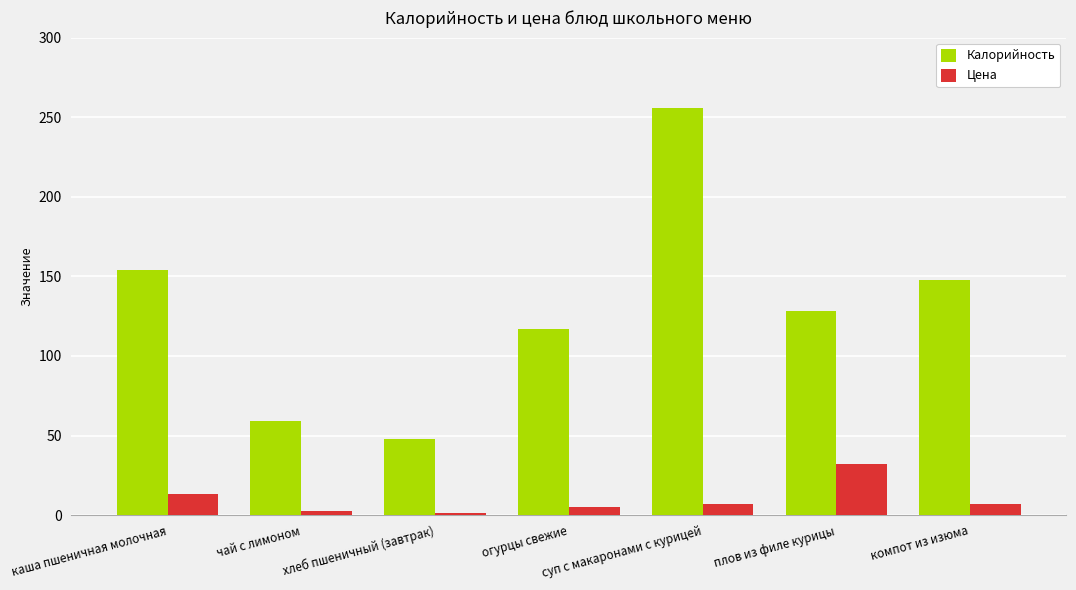

List the series in order of their overall mean, lowest first.

Цена, Калорийность